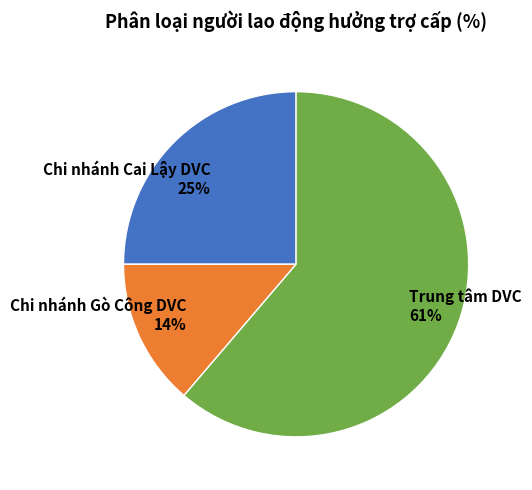

The Chi nhánh Cai Lậy DVC slice represents 39% of the pie. True or false?

False